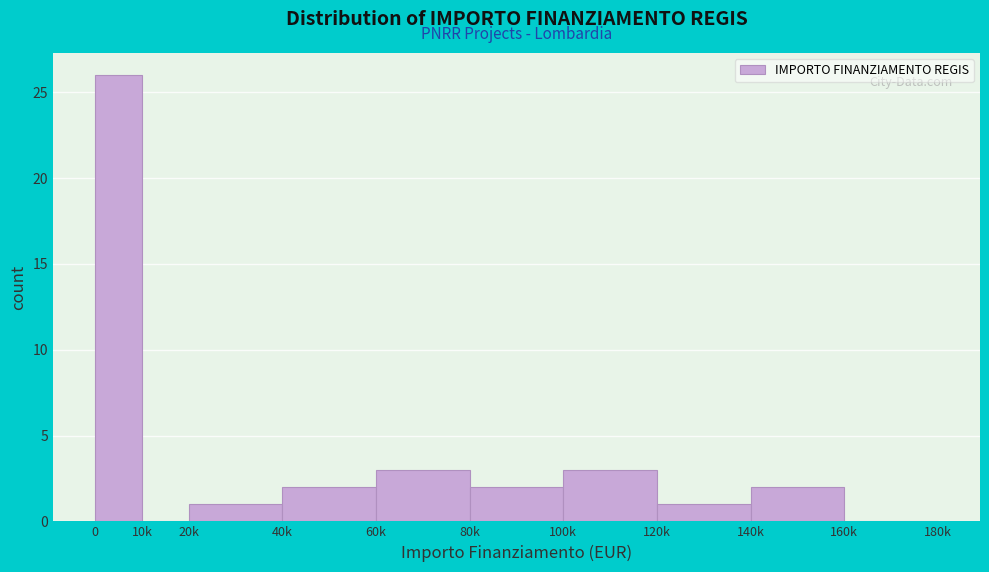

Reading right to left, what are all the values shown in this chart?

160k=0	140k=2	120k=1	100k=3	80k=2	60k=3	40k=2	20k=1	10k=0	0=26